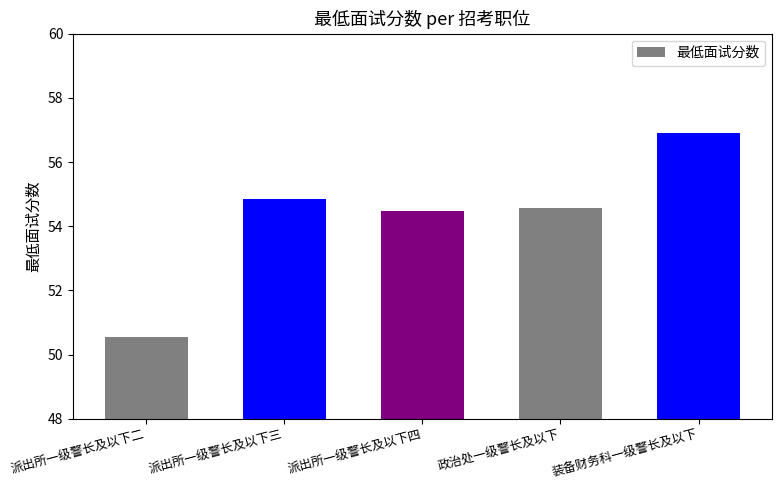

What position from the right is 装备财务科一级警长及以下?

1